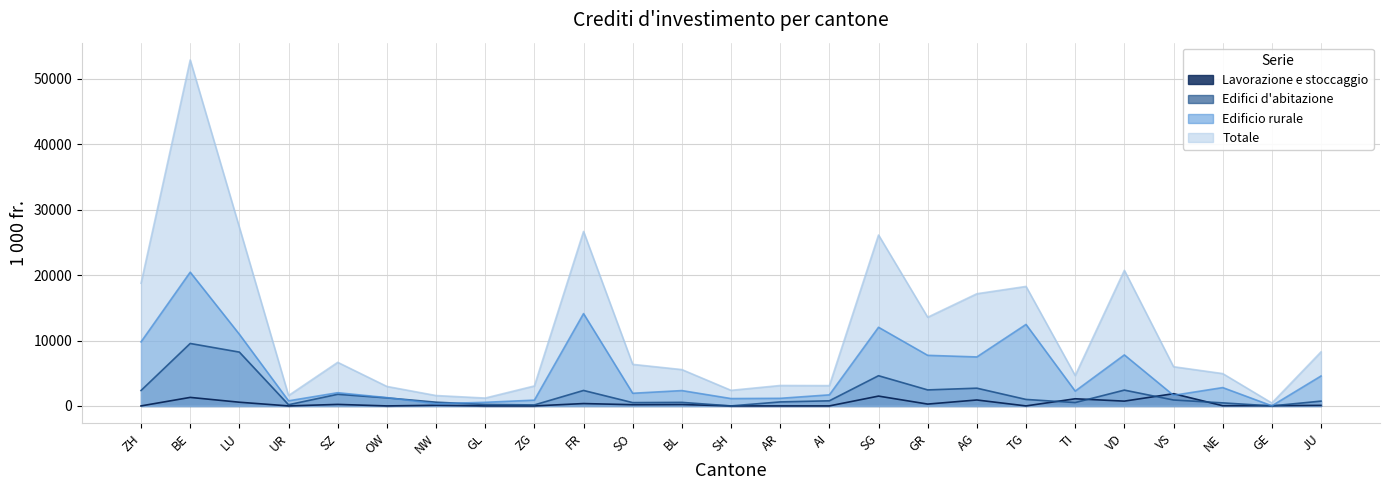

Rank the categories by Lavorazione e stoccaggio value from highest to lowest.

VS, SG, BE, TI, AG, VD, LU, FR, GR, SZ, BL, SO, NW, JU, GE, NE, ZH, UR, OW, GL, ZG, SH, AR, AI, TG